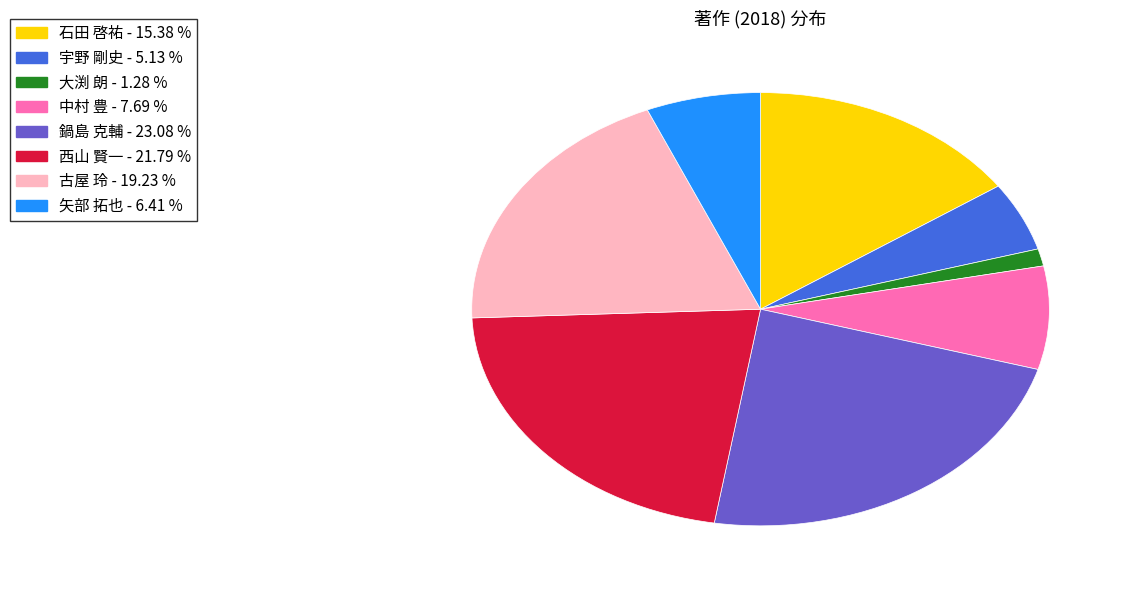

How many segments does this pie chart have?

8